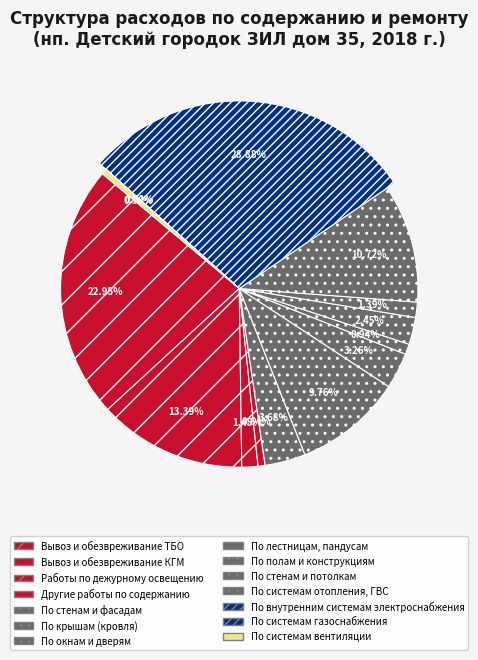

Which category has the biggest portion of the pie?

По внутренним системам электроснабжения